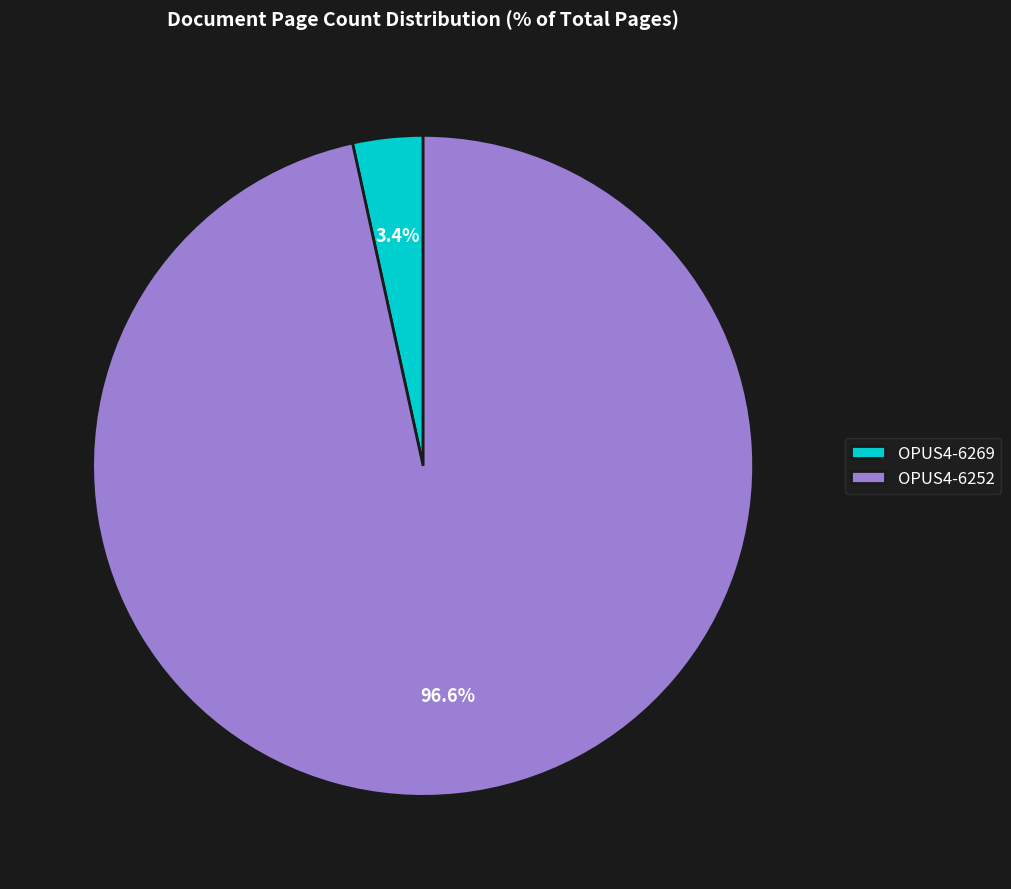

What is the smallest slice in the pie chart?

OPUS4-6269